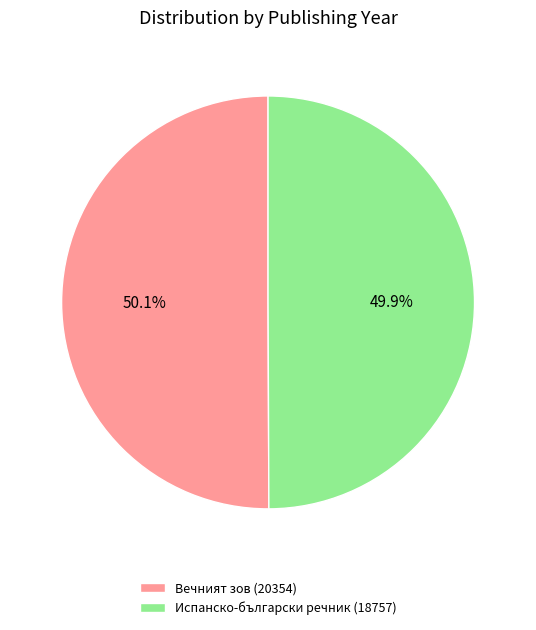

To the nearest percent, what is the combined percentage of Вечният зов (20354) and Испанско-български речник (18757)?

100%